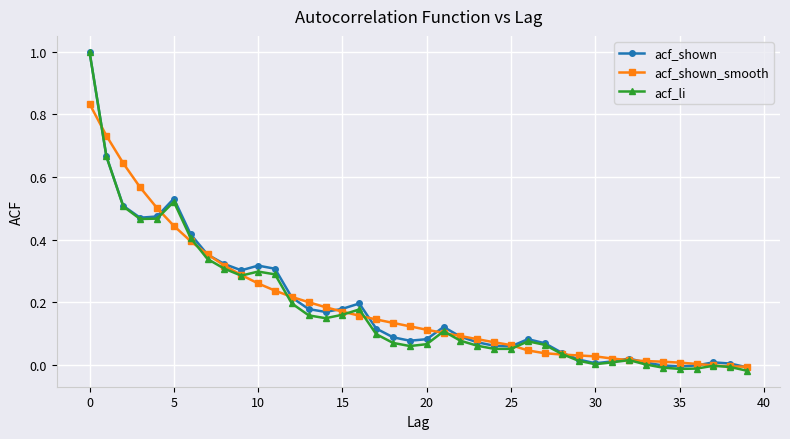

Which series has the largest range (max minus min)?

acf_li